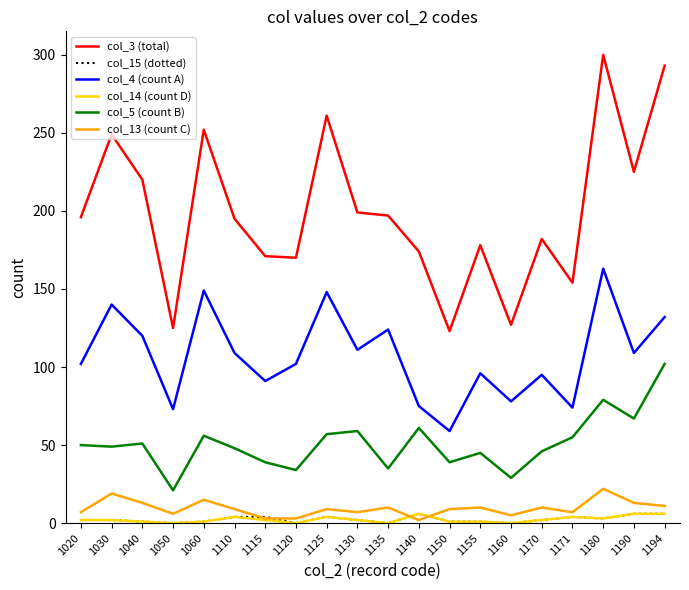

What are all the series names shown in the legend?

col_3 (total), col_15 (dotted), col_4 (count A), col_14 (count D), col_5 (count B), col_13 (count C)